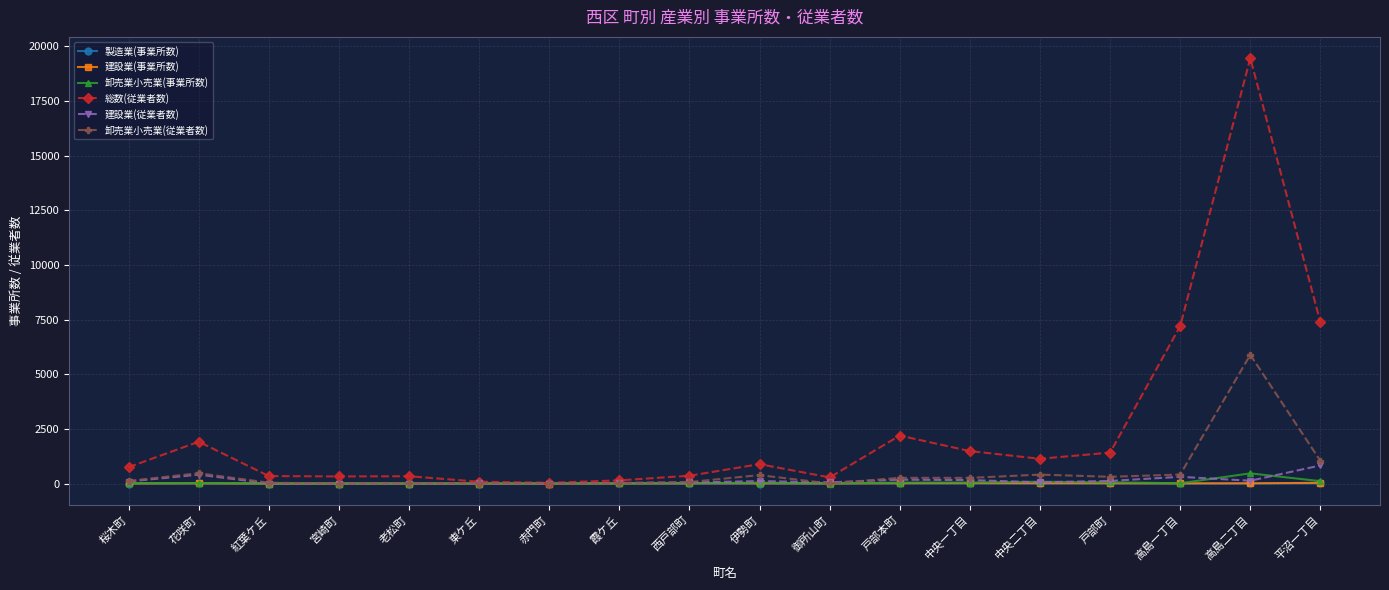

True or false: 製造業(事業所数) has more than 0 interior local peaks.

True